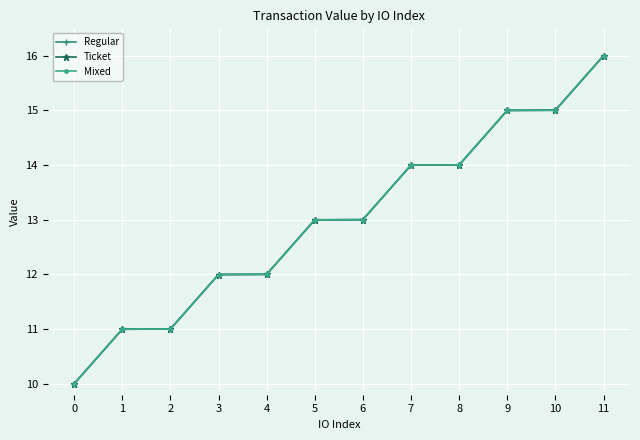

True or false: Ticket has a value of 3.8 at 6.

False